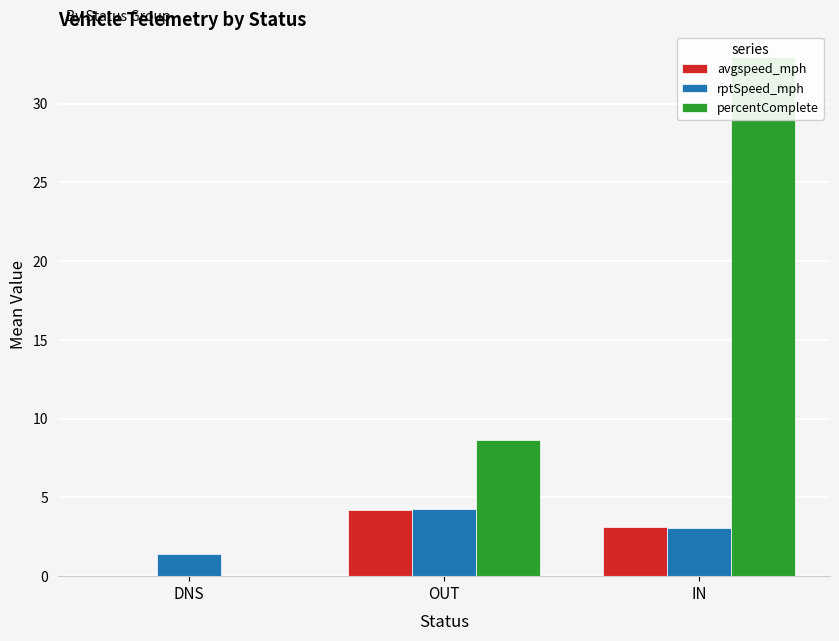

What is the difference between the maximum and minimum values in the rptSpeed_mph series?

2.9